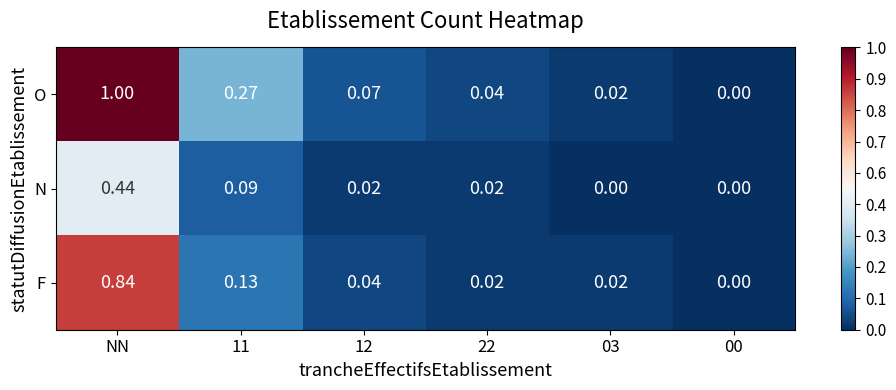

How many series are shown in this chart?

3